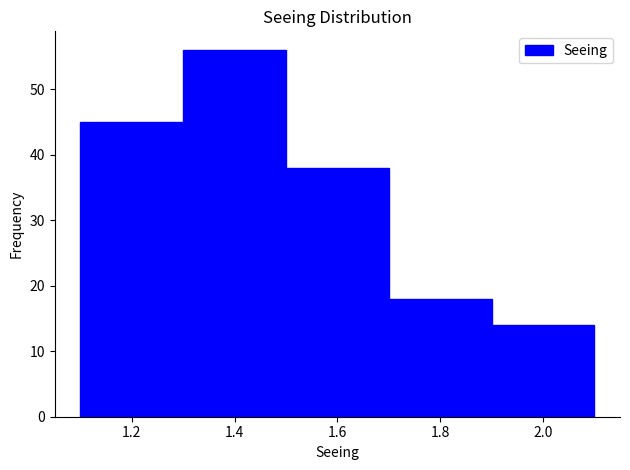

What is the height of the bar covering 1.7 to 1.9 on the x-axis? The values are not printed on the chart, so give them approximately, as read against the axis.

18